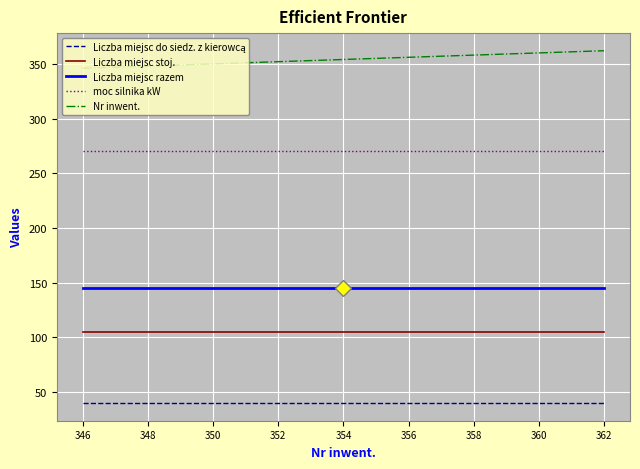

True or false: Liczba miejsc razem and Liczba miejsc stoj. cross at least once.

False